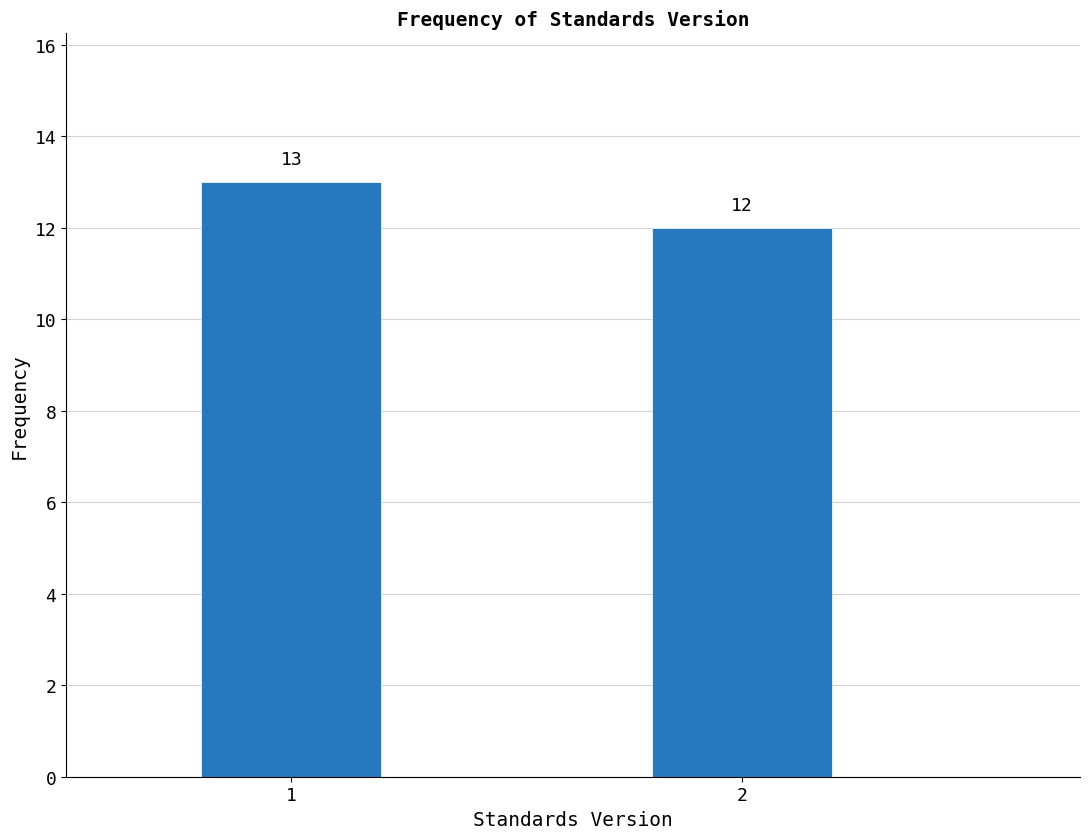

Reading left to right, what are all the values shown in this chart?

1=13	2=12